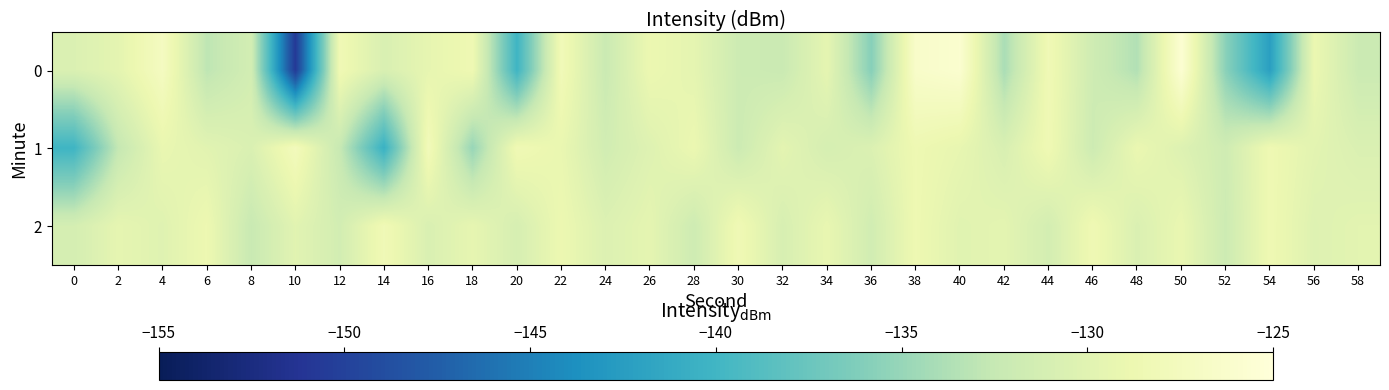

How many series are shown in this chart?

3